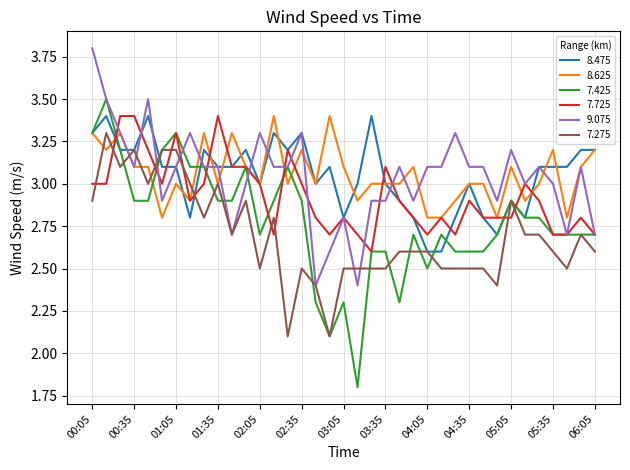

What are all the series names shown in the legend?

8.475, 8.625, 7.425, 7.725, 9.075, 7.275